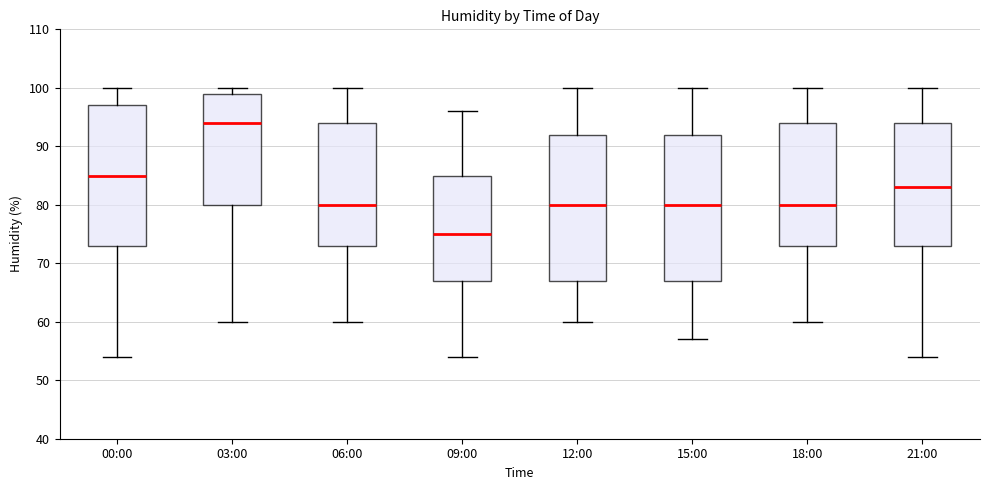

Where does the median line of the box for 12:00 sit on the y-axis? The values are not printed on the chart, so give them approximately, as read against the axis.

80